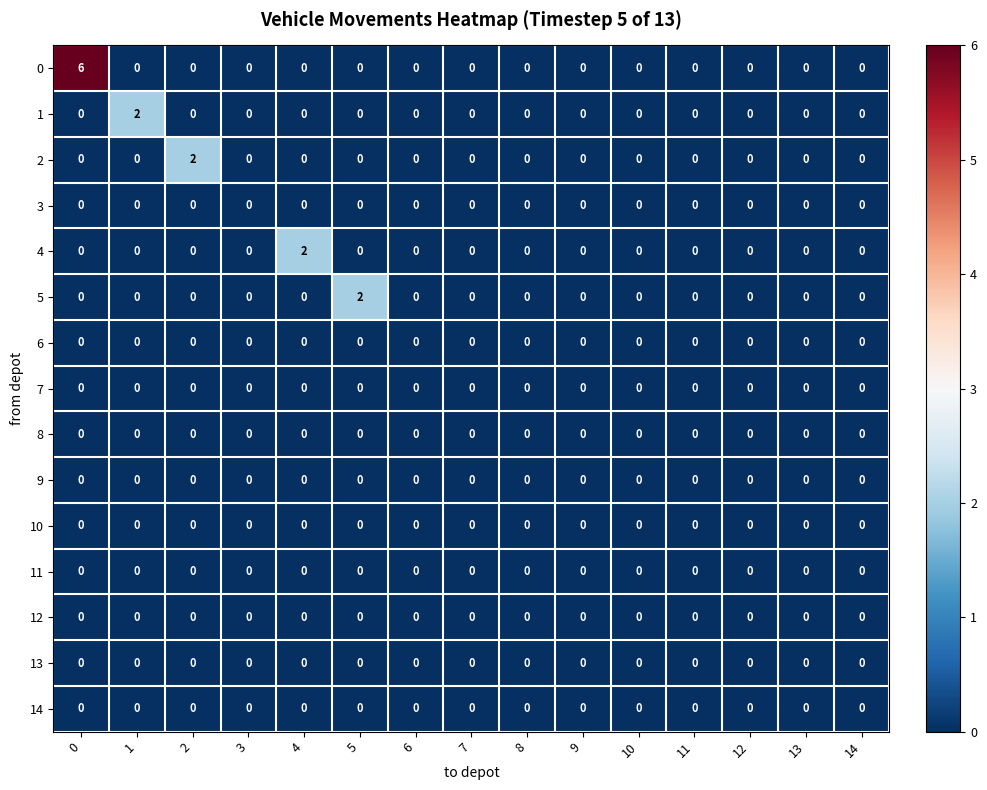

Count the number of categories in the chart.

15